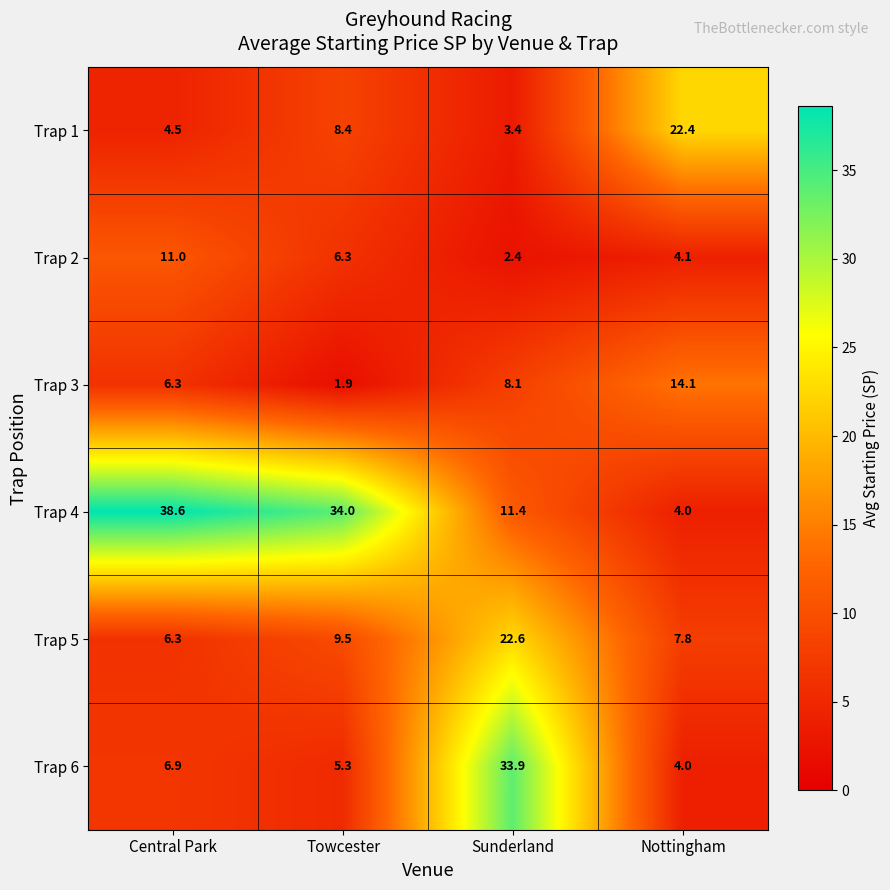

What is the minimum value shown in the chart?

1.9